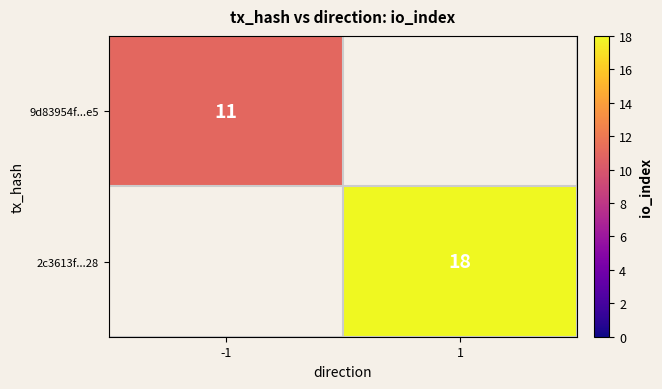

The 2c3613f...28 series shows 18 at 1. True or false?

True